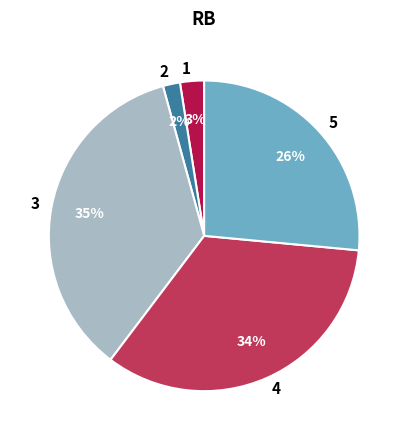

Is there a majority slice in this chart?

No